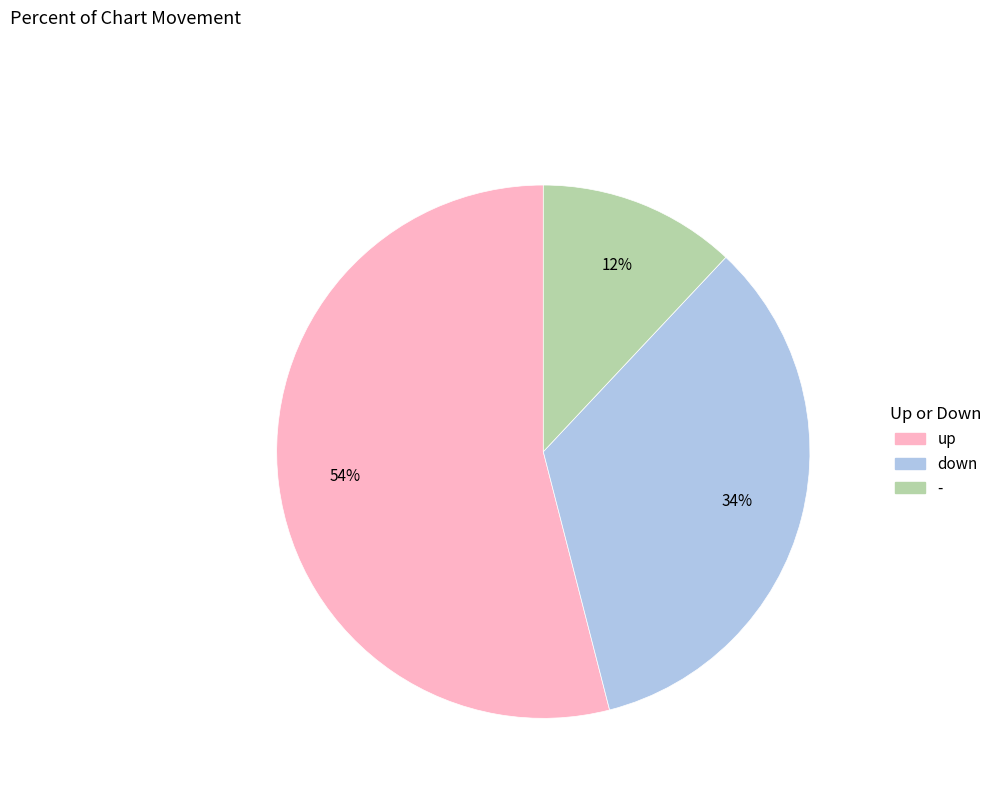

How many slices are in this pie chart?

3